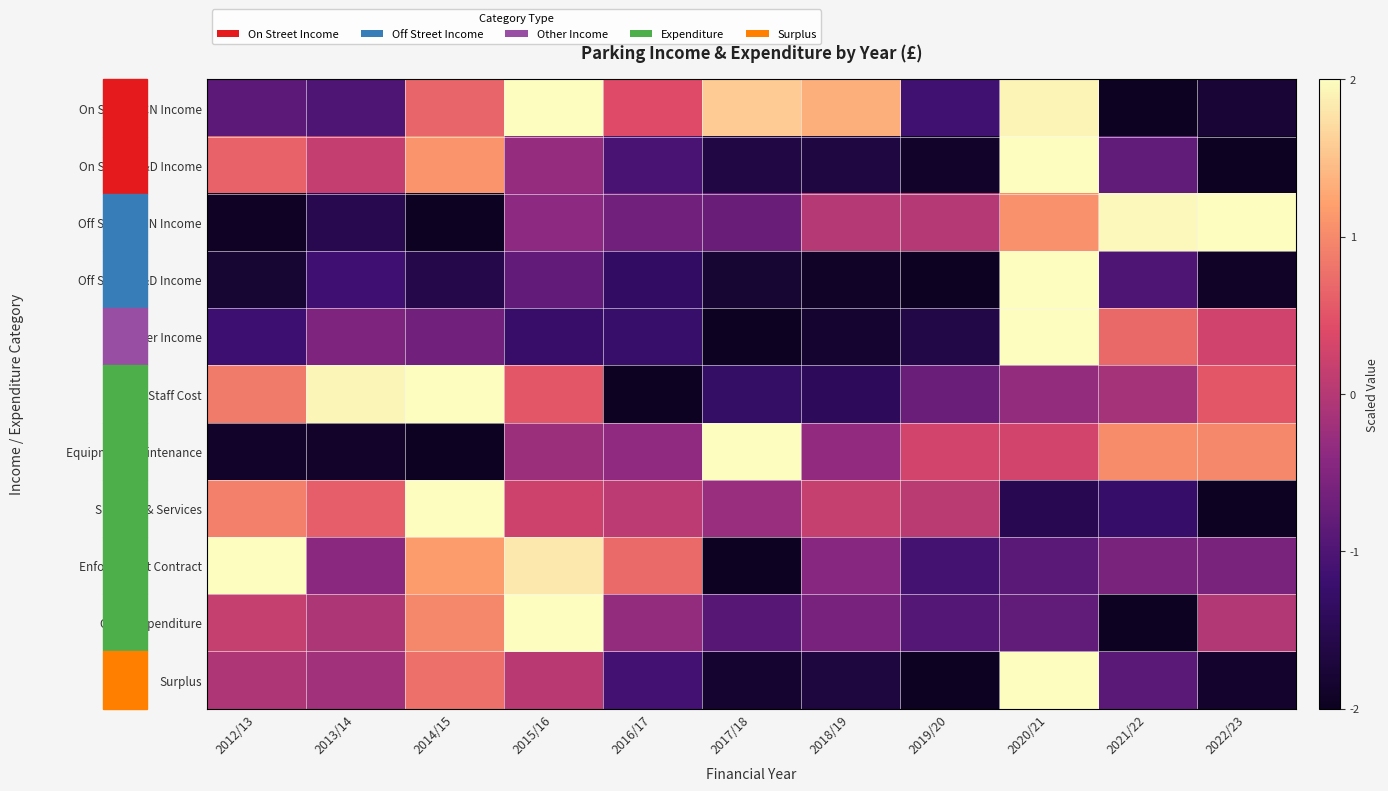

At which category is the sum across all series the highest?

2020/21